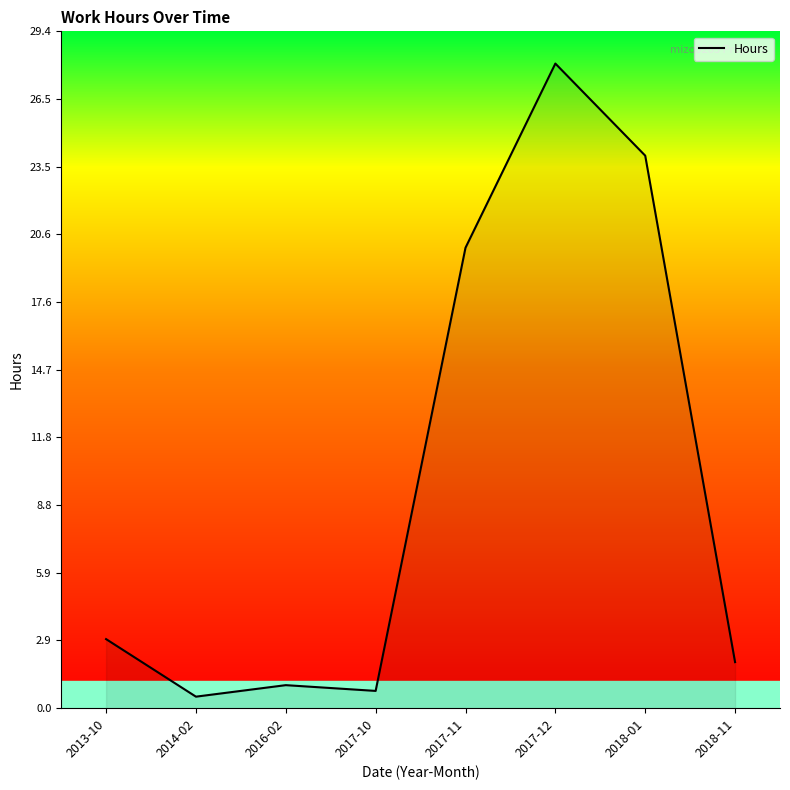

List the labels in order of value, smallest first.

2014-02, 2017-10, 2016-02, 2018-11, 2013-10, 2017-11, 2018-01, 2017-12